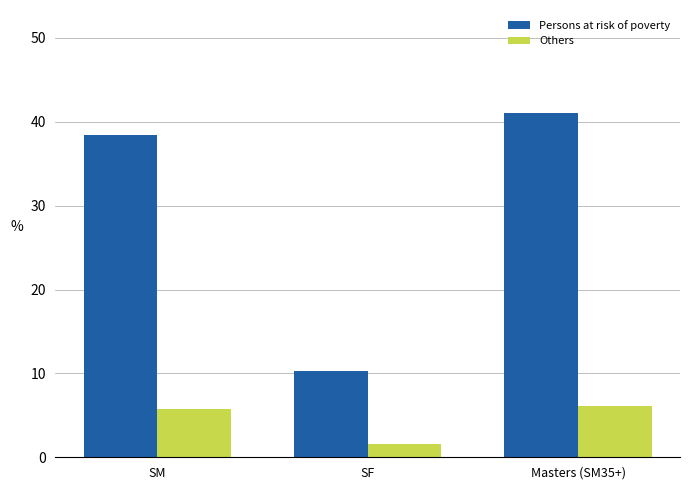

What are all the series names shown in the legend?

Persons at risk of poverty, Others